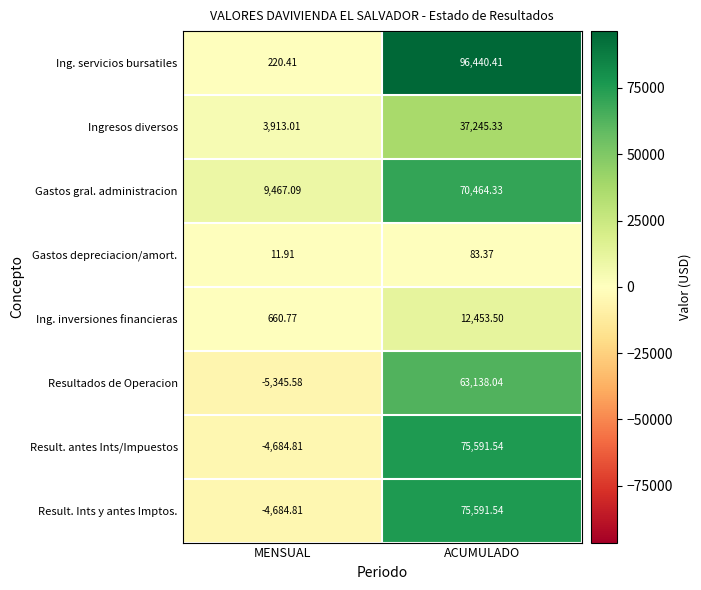

Rank the categories by Ing. servicios bursatiles value from lowest to highest.

MENSUAL, ACUMULADO